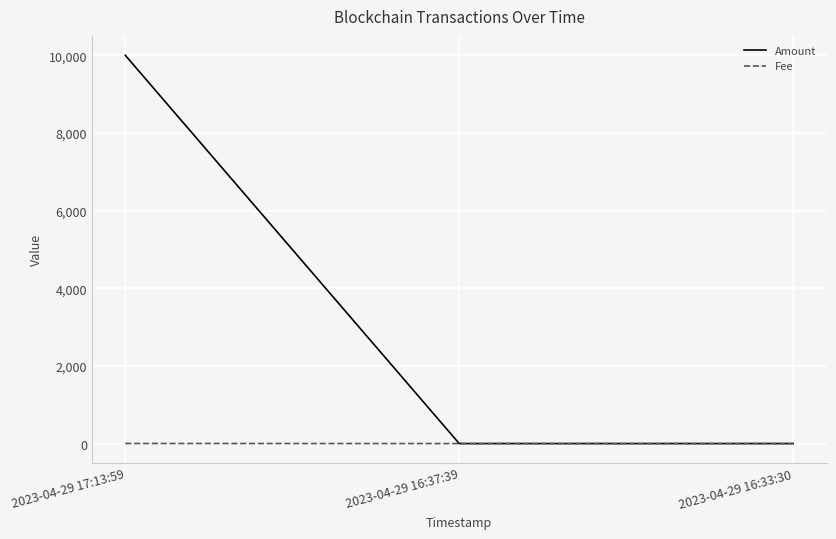

How many series are shown in this chart?

2